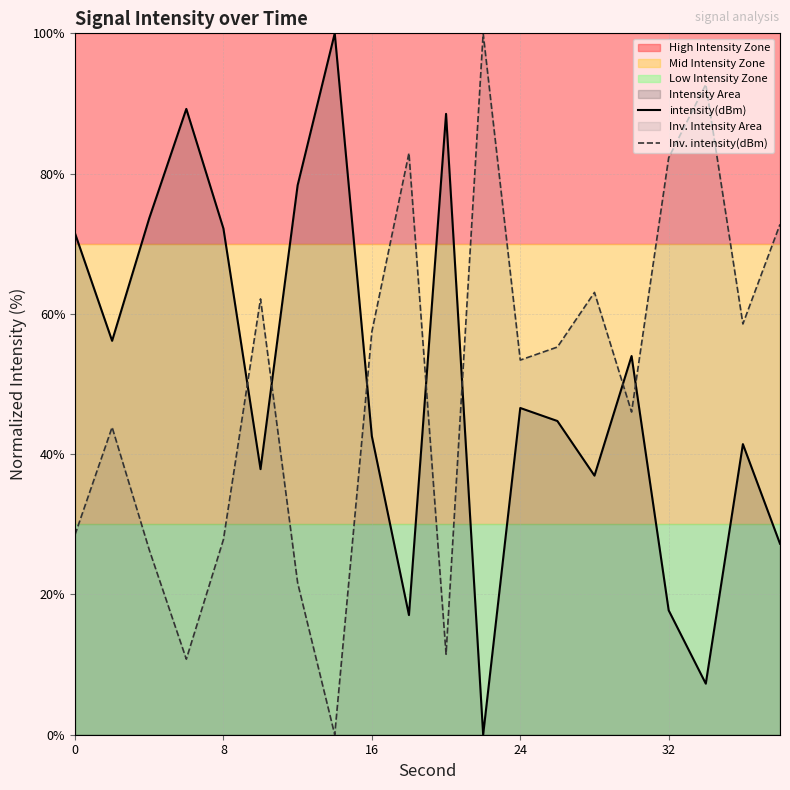

Rank the series by their average value, from lowest to highest.

Inv. intensity(dBm), intensity(dBm)